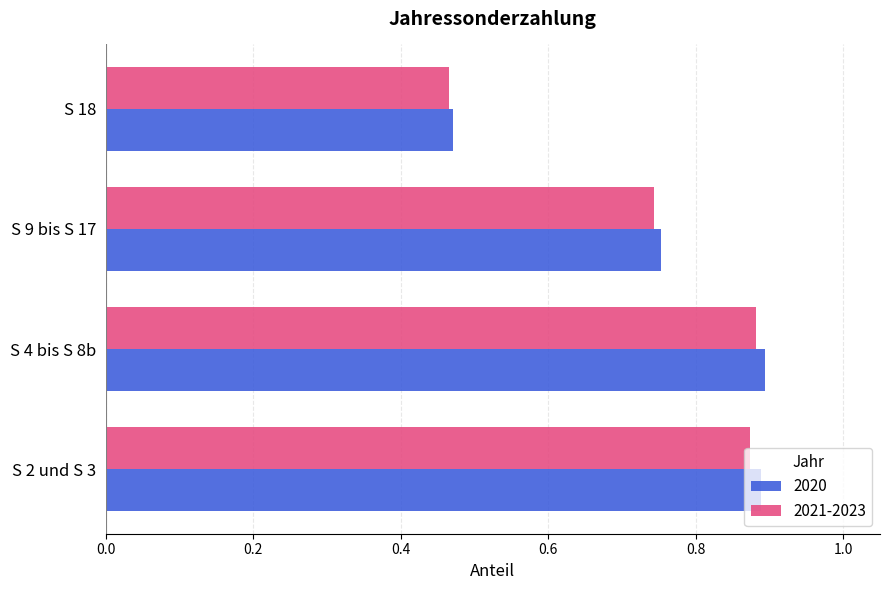

Is it true that 2020 equals 0.2 at S 9 bis S 17?

False